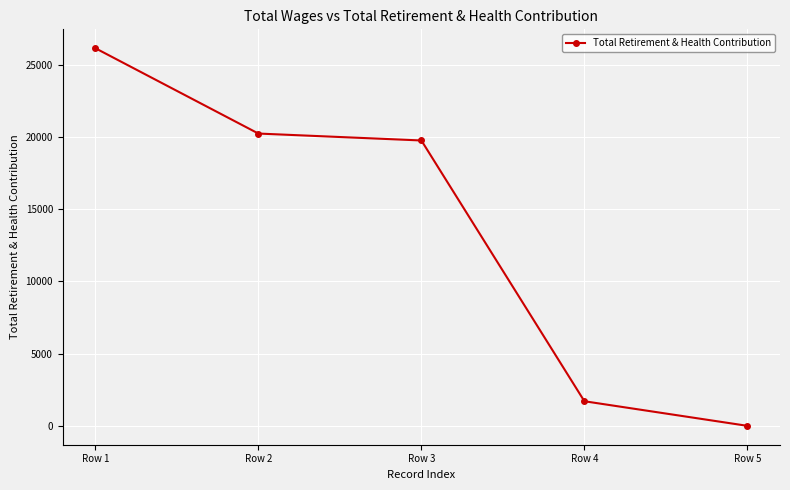

Which label corresponds to the smallest value in the chart?

Row 5